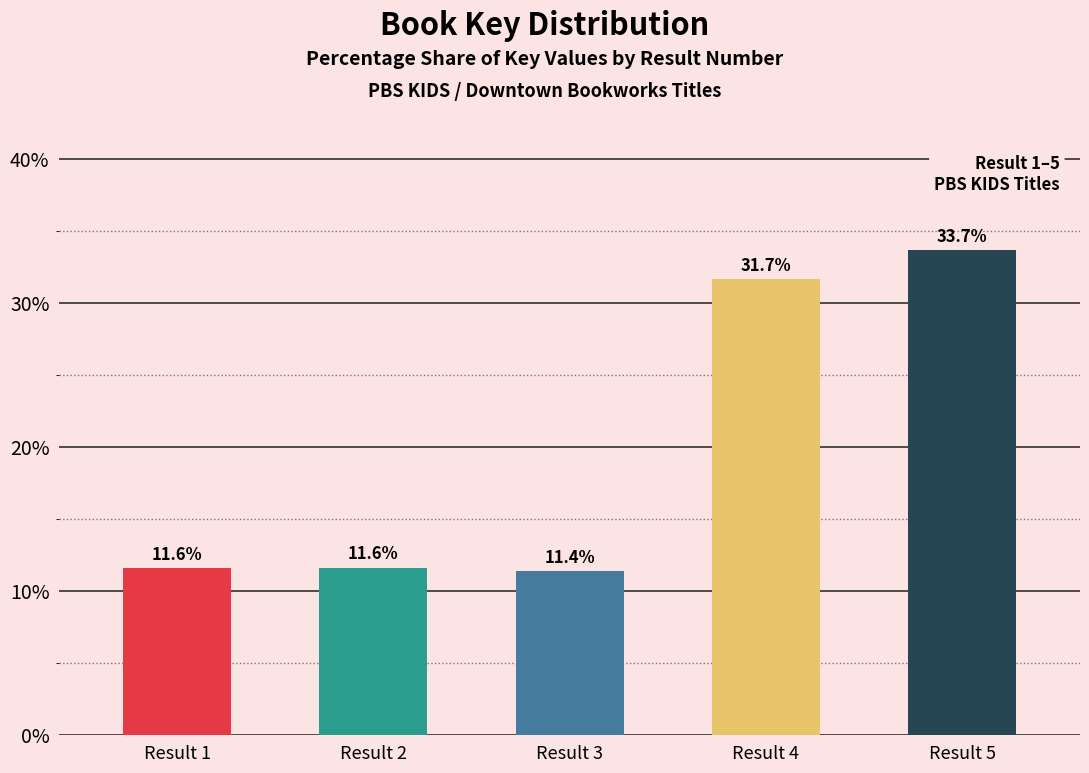

At which label is the value closest to 22?

Result 4